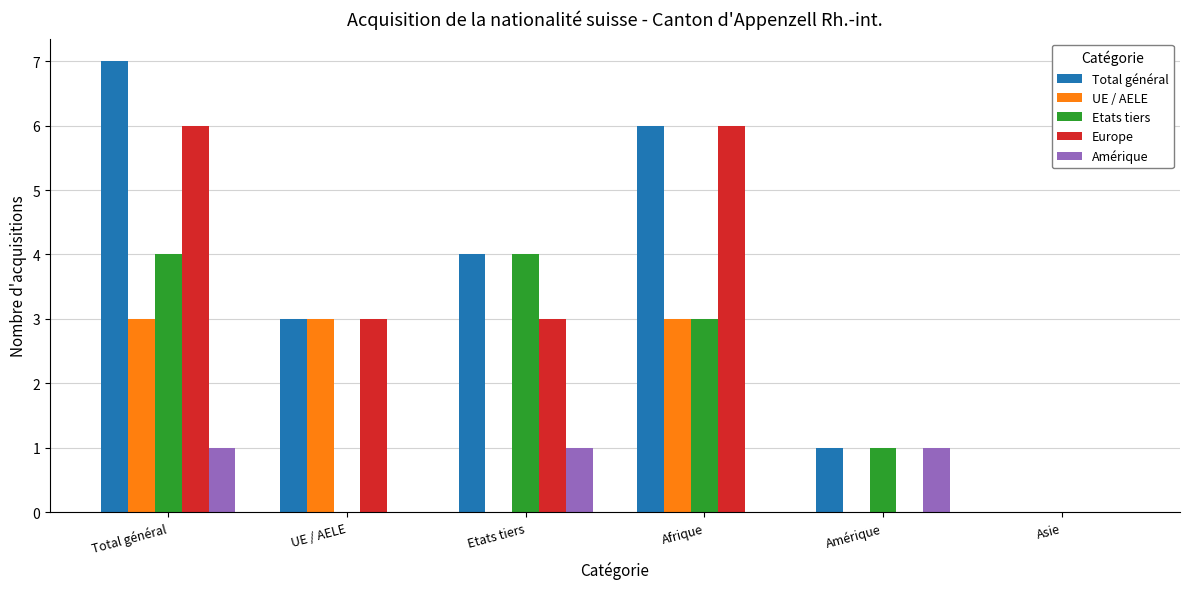

What is the total value across all series at Afrique?

18